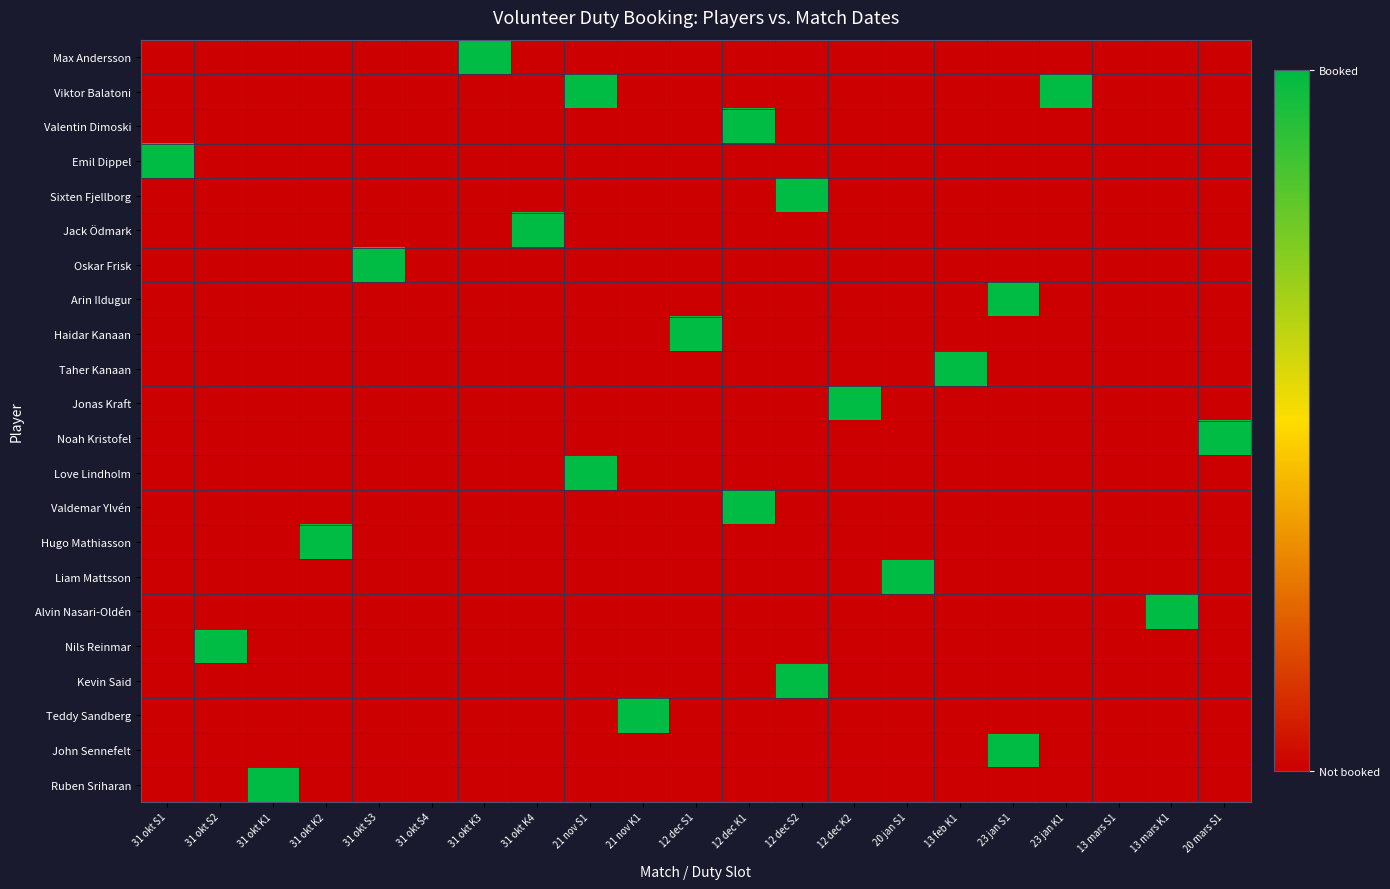

At which category is the sum across all series the highest?

21 nov S1